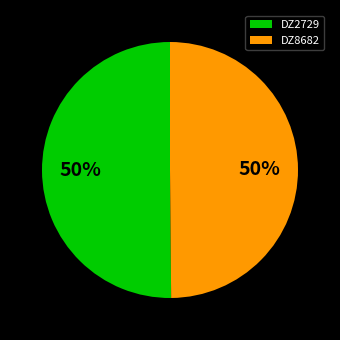

To the nearest percent, what is the average slice percentage?

50%